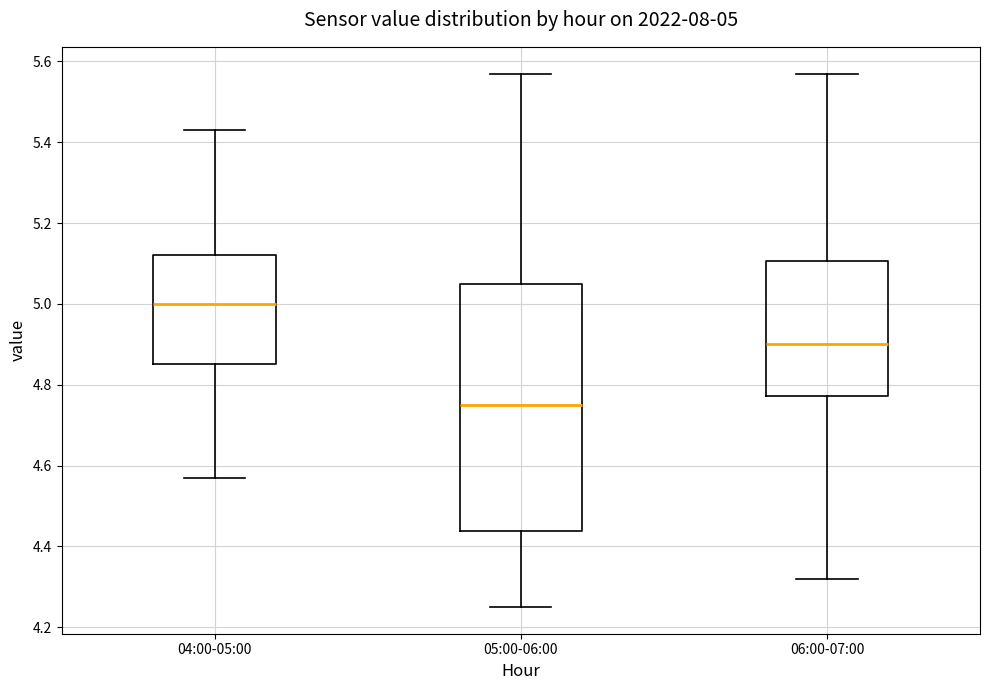

Comparing the boxes themselves (not the whiskers), which one is the tallest?

05:00-06:00